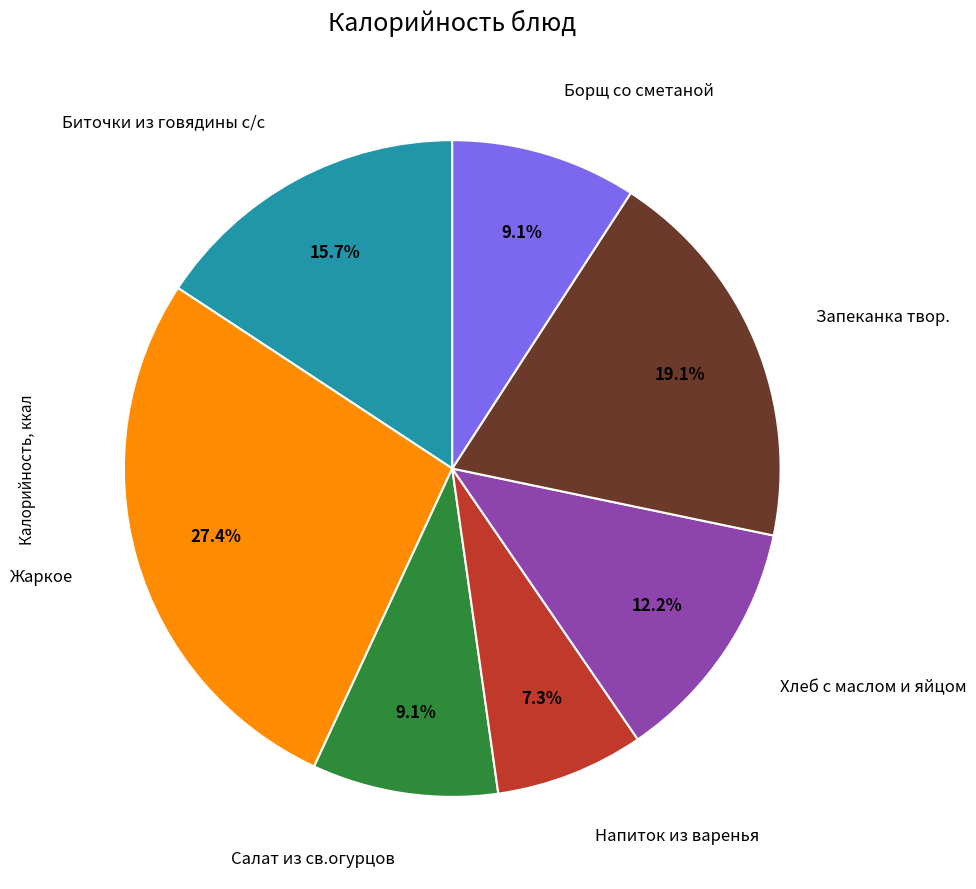

Is there any slice that represents more than half of the pie?

No